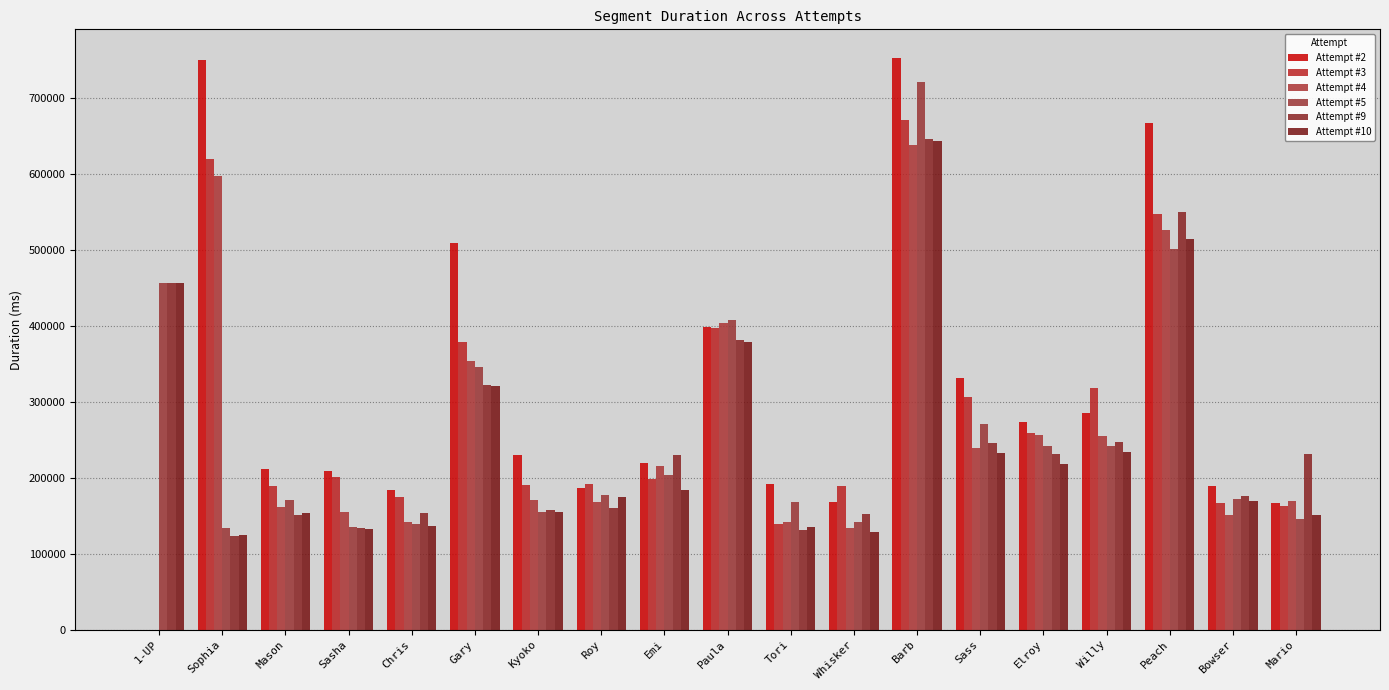

What are all the series names shown in the legend?

Attempt #2, Attempt #3, Attempt #4, Attempt #5, Attempt #9, Attempt #10